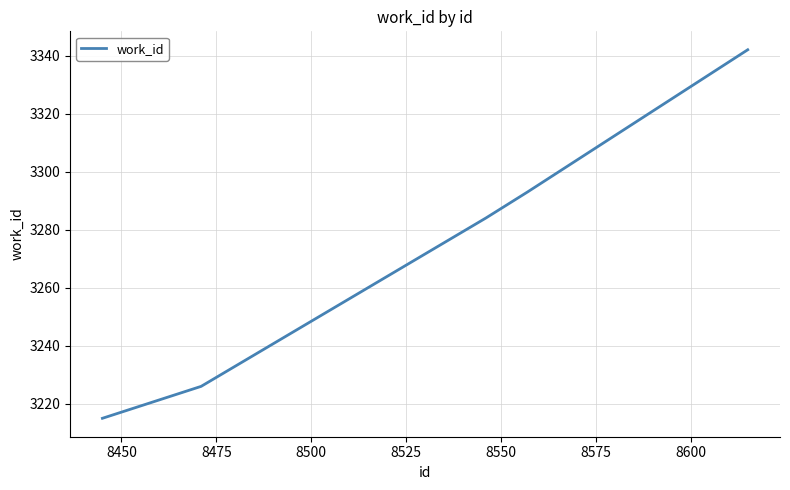

Reading left to right, extract all data points from this chart.

3215	3226	3284	3293	3342